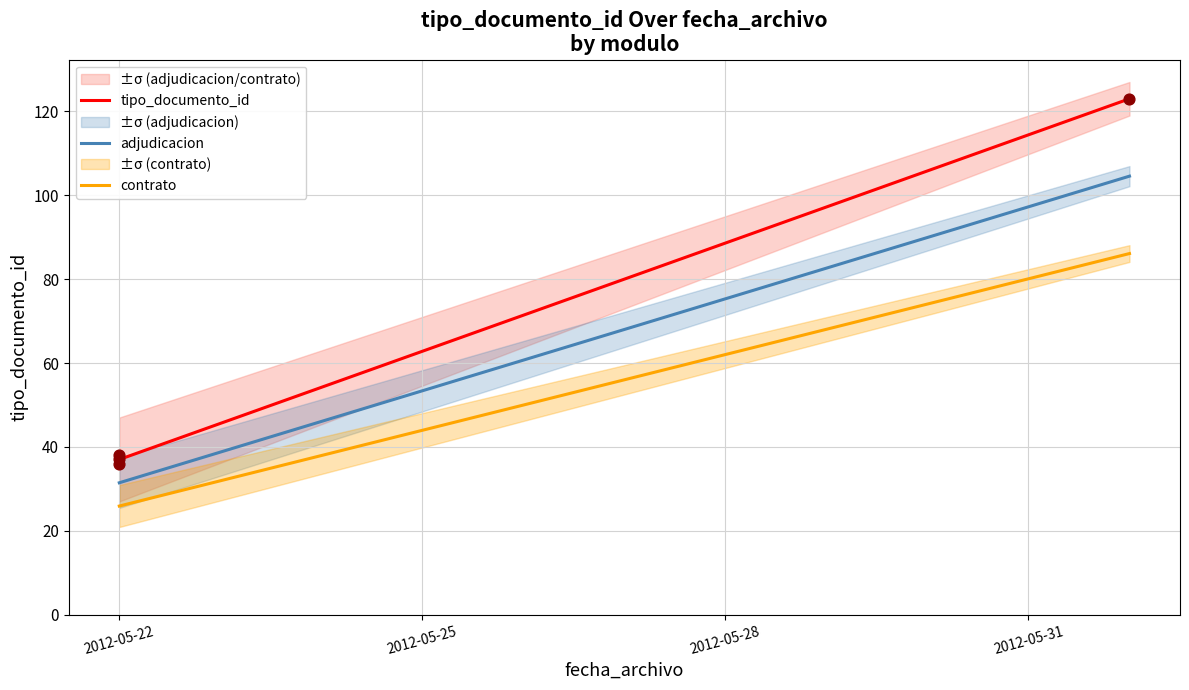

What is the ratio of the value at 2012-06-01 to the value at 2012-05-22?

3.2